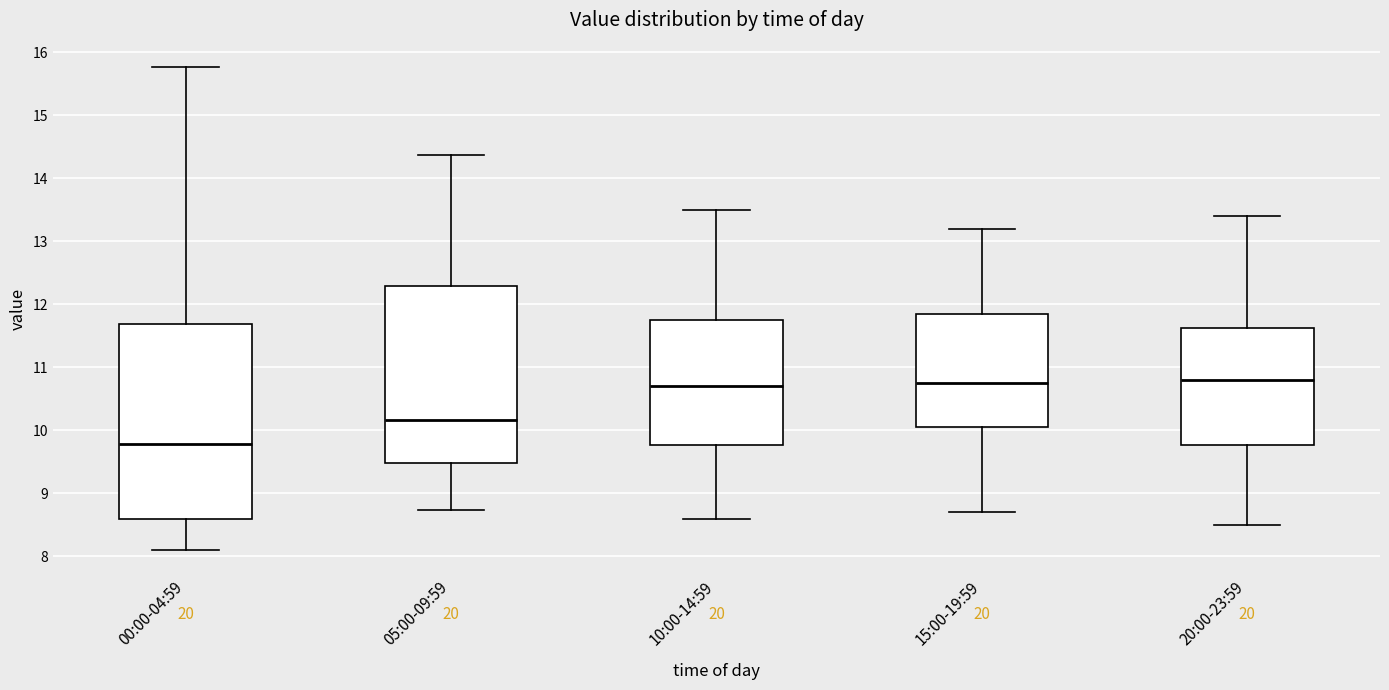

Reading left to right, transcribe this box plot: for each box, give where its median line is, the range the box spans, and where its two whiskers end, as read against the y-axis. The values are not printed on the chart, so give them approximately, as read against the axis.

00:00-04:59: median 9.8, box 8.6 to 11.7, whiskers 8.1 to 15.8
05:00-09:59: median 10.2, box 9.5 to 12.3, whiskers 8.7 to 14.4
10:00-14:59: median 10.7, box 9.8 to 11.8, whiskers 8.6 to 13.5
15:00-19:59: median 10.8, box 10.1 to 11.9, whiskers 8.7 to 13.2
20:00-23:59: median 10.8, box 9.8 to 11.6, whiskers 8.5 to 13.4